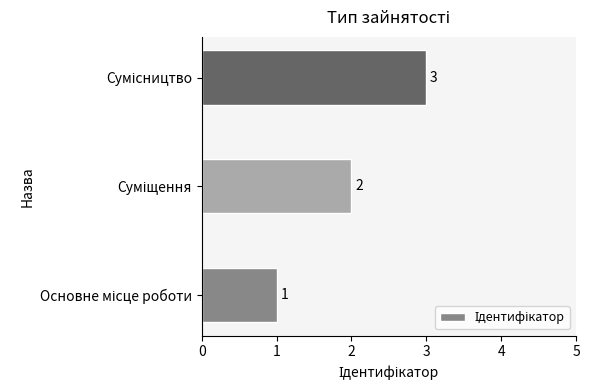

What is the smallest value displayed?

1